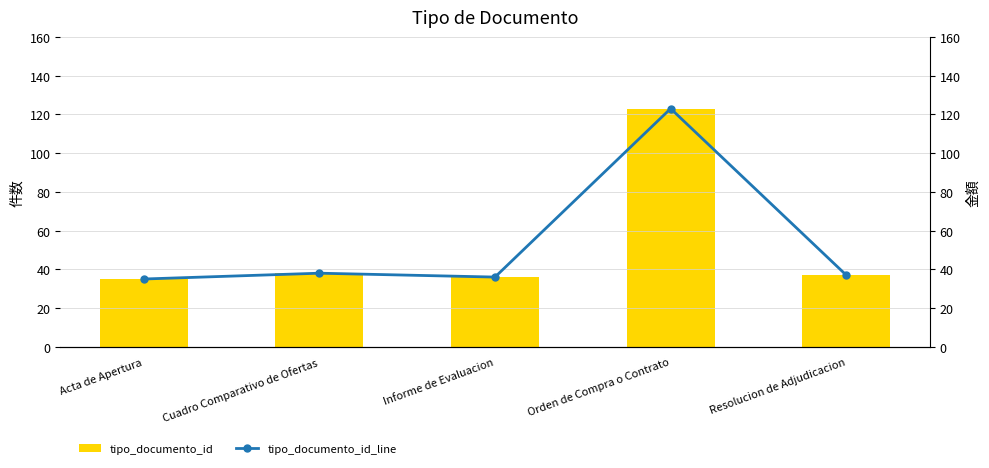

What is the value of the tipo_documento_id_line bar at the 5th from the left?

37